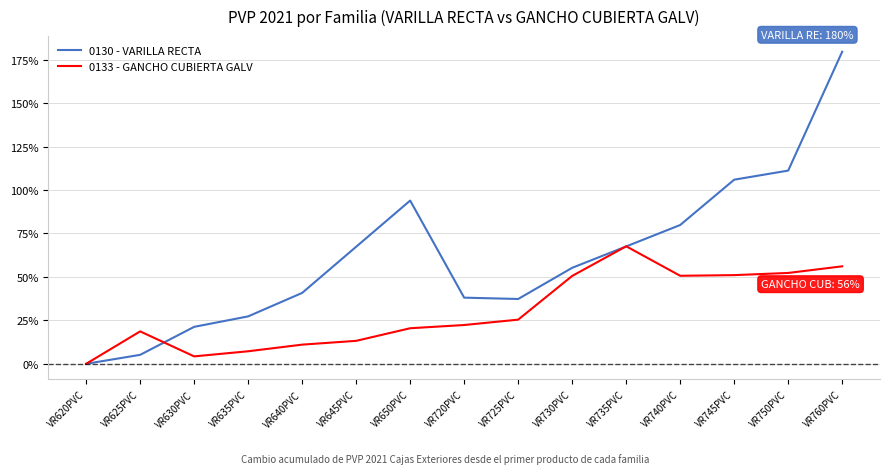

Between VR730PVC and VR750PVC, which series saw the biggest shift?

0130 - VARILLA RECTA